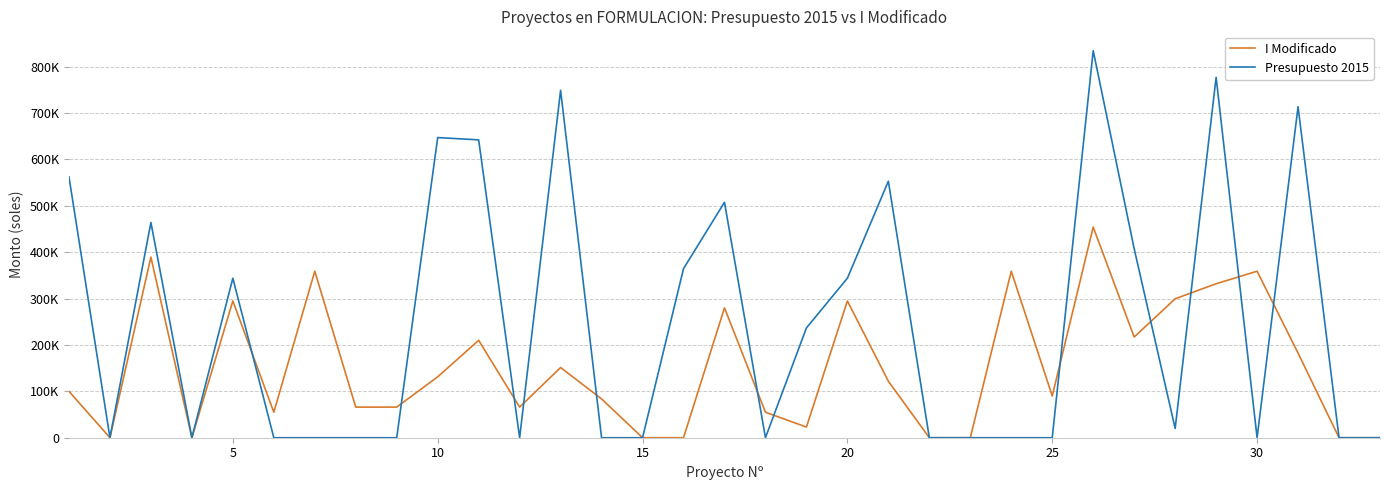

At how many categories does at least one series exceed 662764?

4